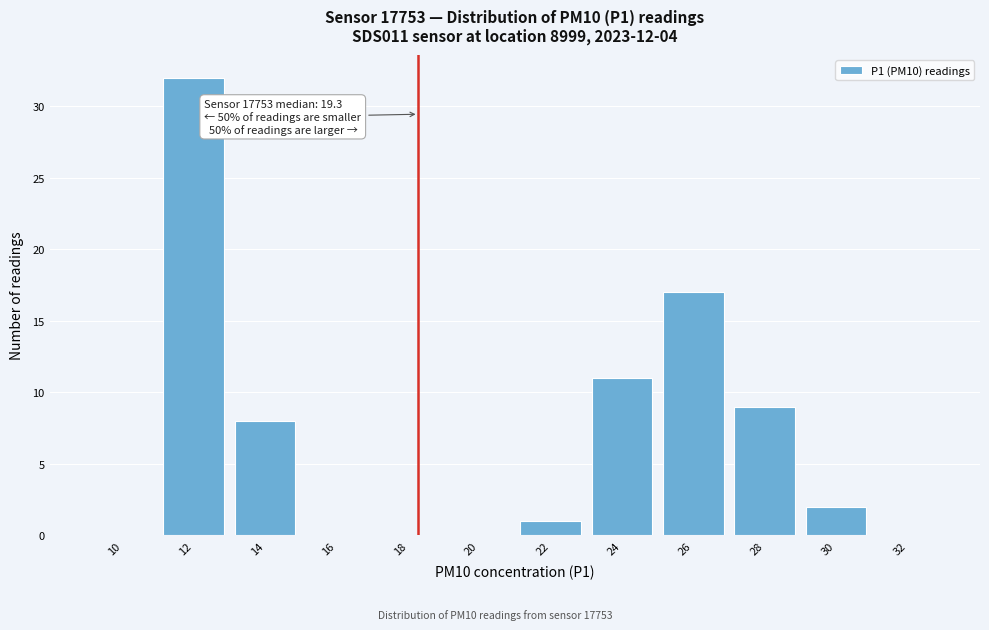

Reading right to left, transcribe all the data shown in this chart.

32=0	30=2	28=9	26=17	24=11	22=1	20=0	18=0	16=0	14=8	12=32	10=0